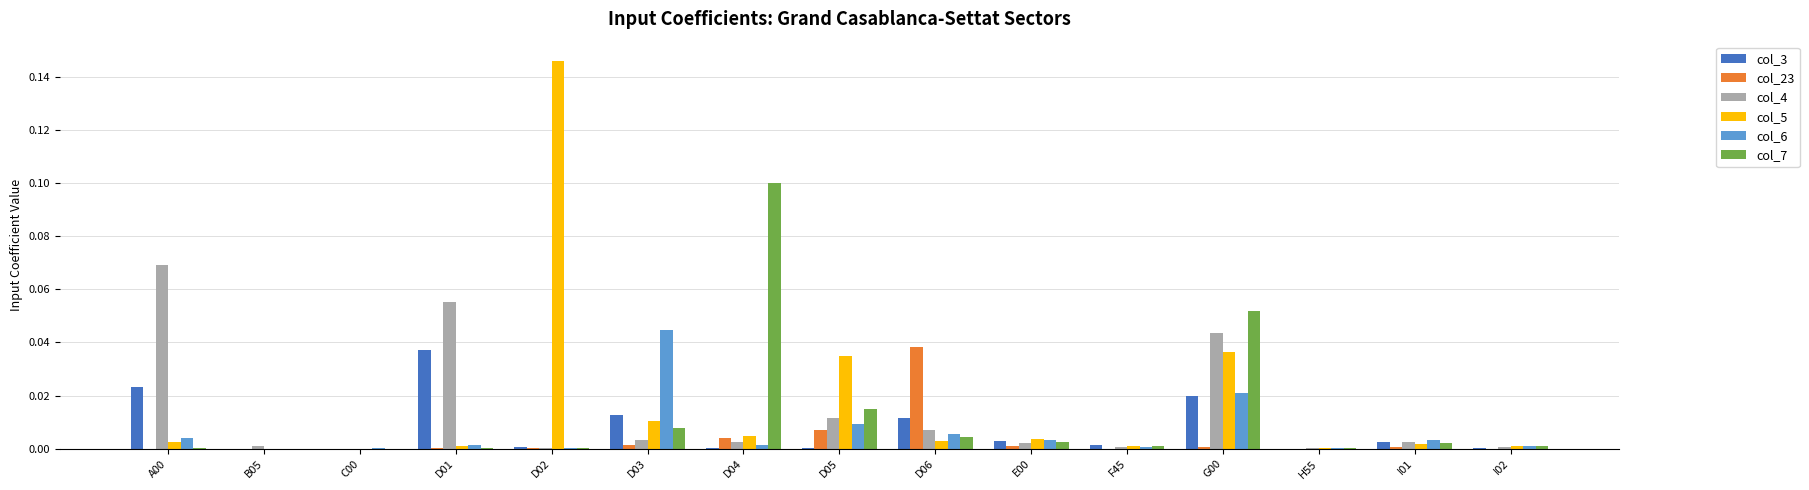

At which category is the sum across all series the highest?

G00